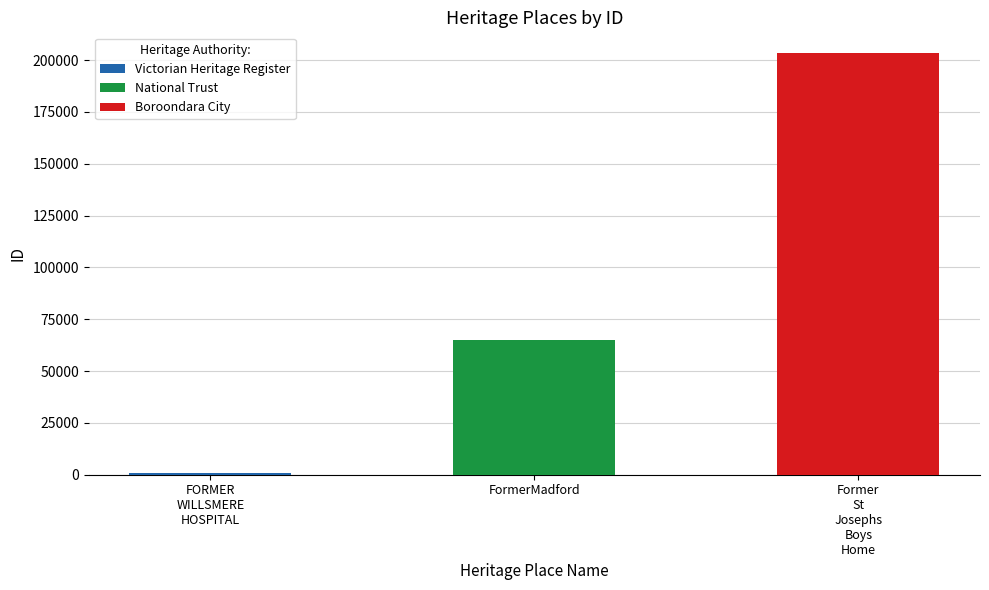

The chart shows a value of 103683 at FormerMadford. True or false?

False